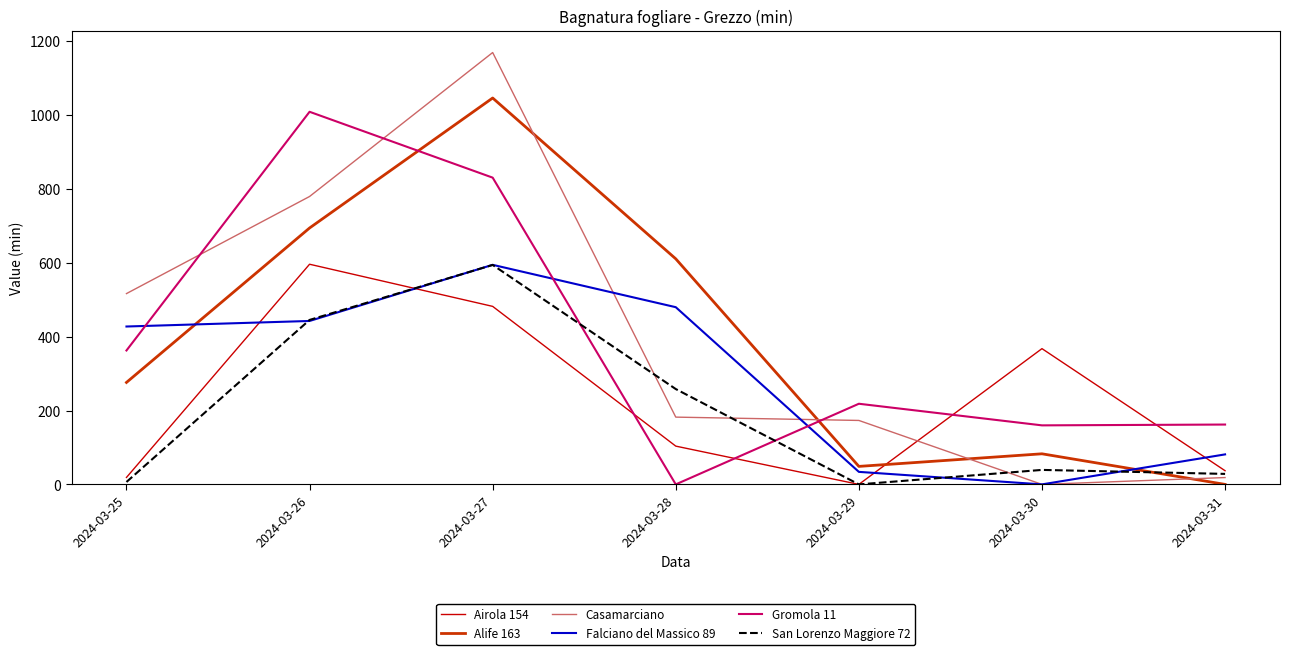

In Falciano del Massico 89, how many points are higher than both neighbors (excluding endpoints)?

1